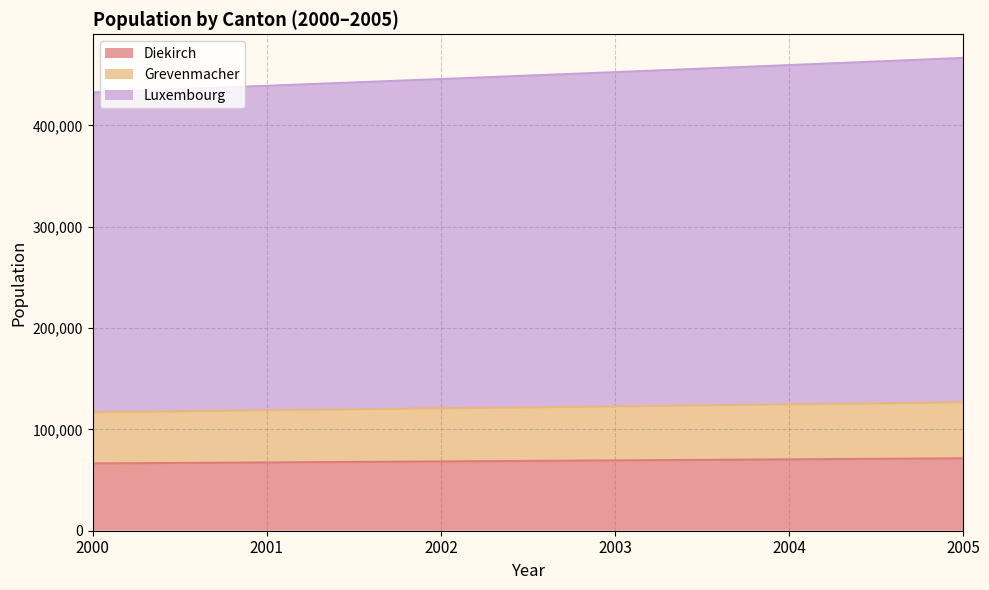

At which label does Luxembourg first exceed 452505?

2003